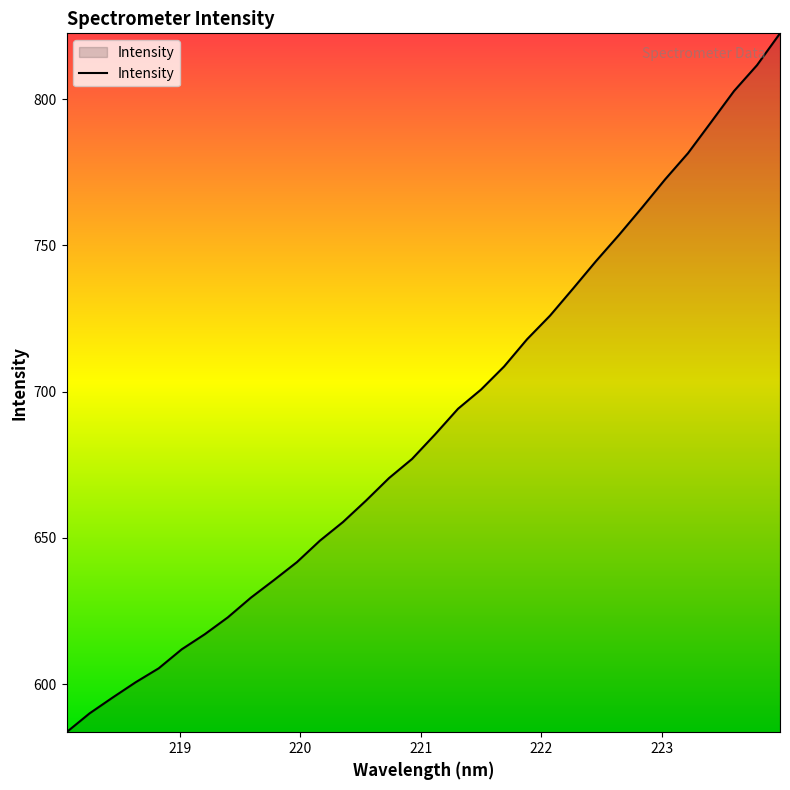

What is the smallest value displayed?

583.6